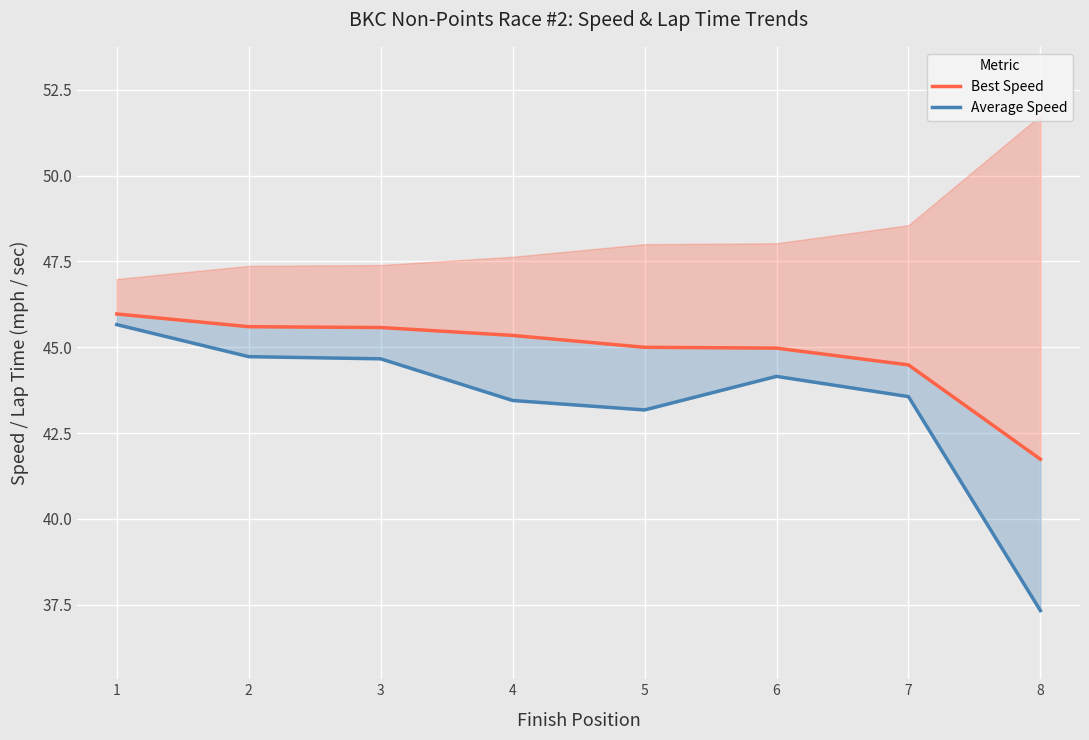

What is the difference between the maximum and minimum values in the Average Speed series?

8.3